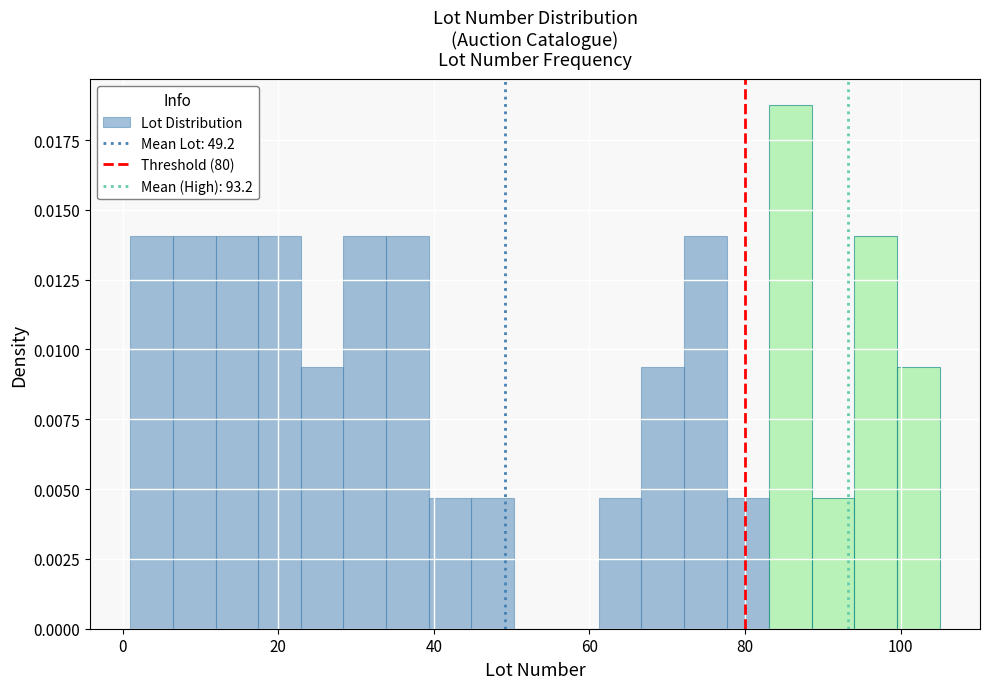

Around what value on the x-axis is the tallest bar? Give the approximate position of its centre, as read against the axis.

86